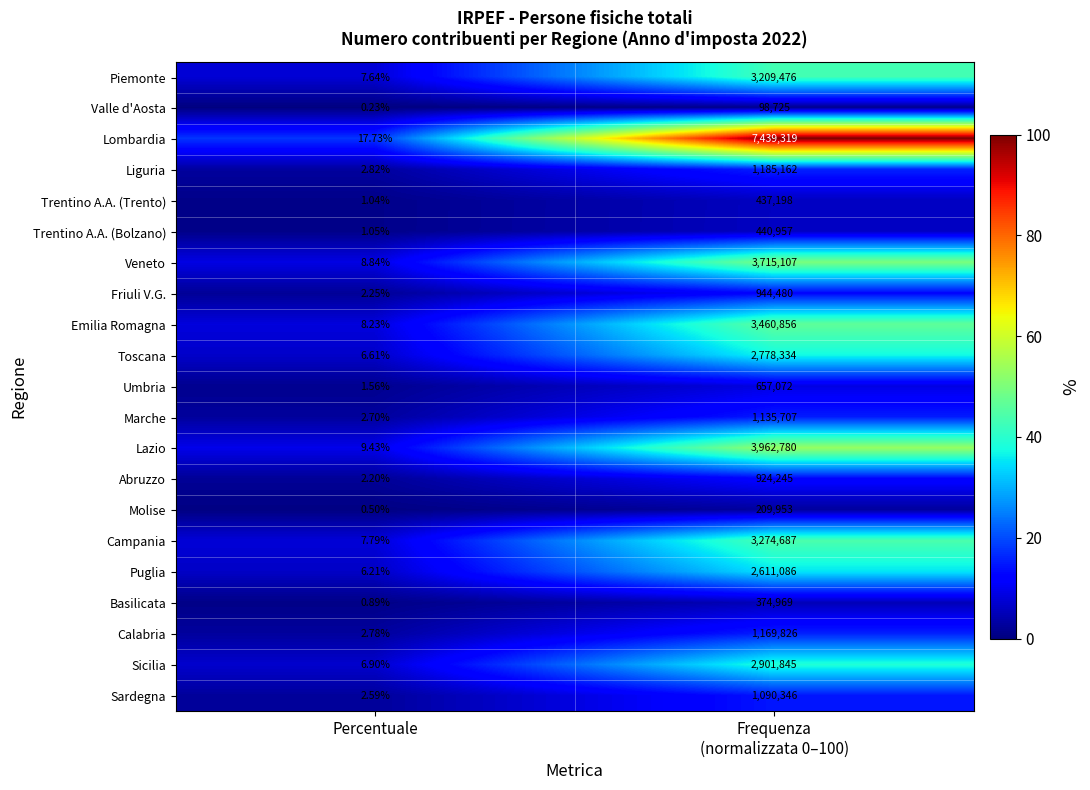

Where is Puglia nearest to the value 1305546?

Percentuale